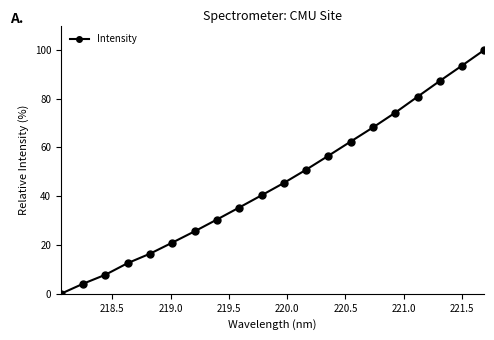

What is the average value?

45.7